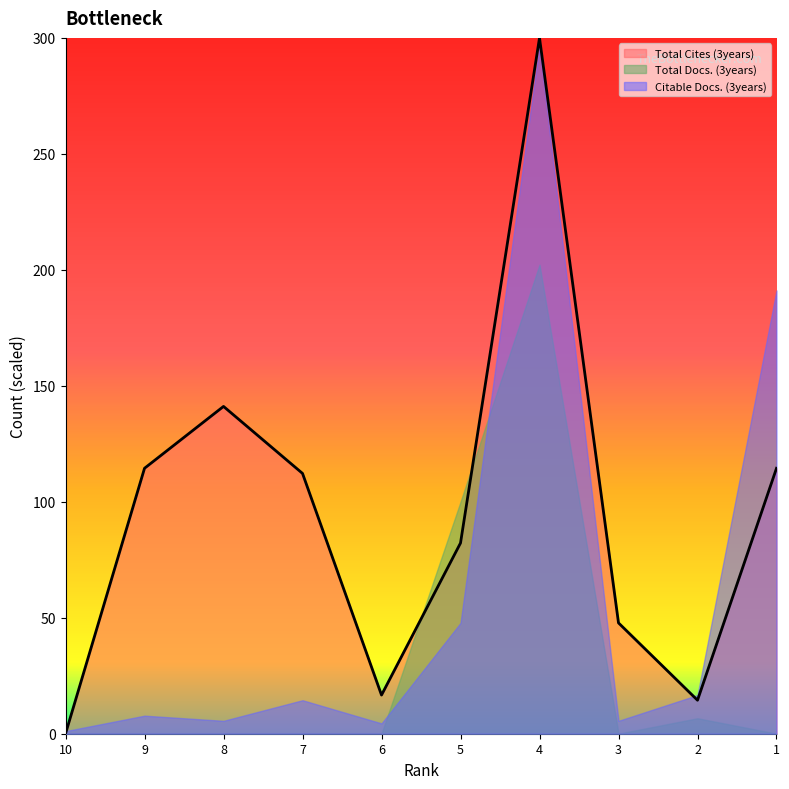

At which label does Total Cites (3years) reach its peak?

4